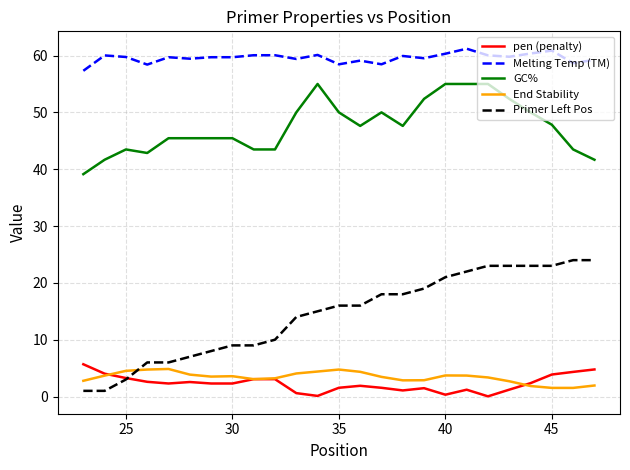

True or false: pen (penalty) and GC% intersect in this chart.

False